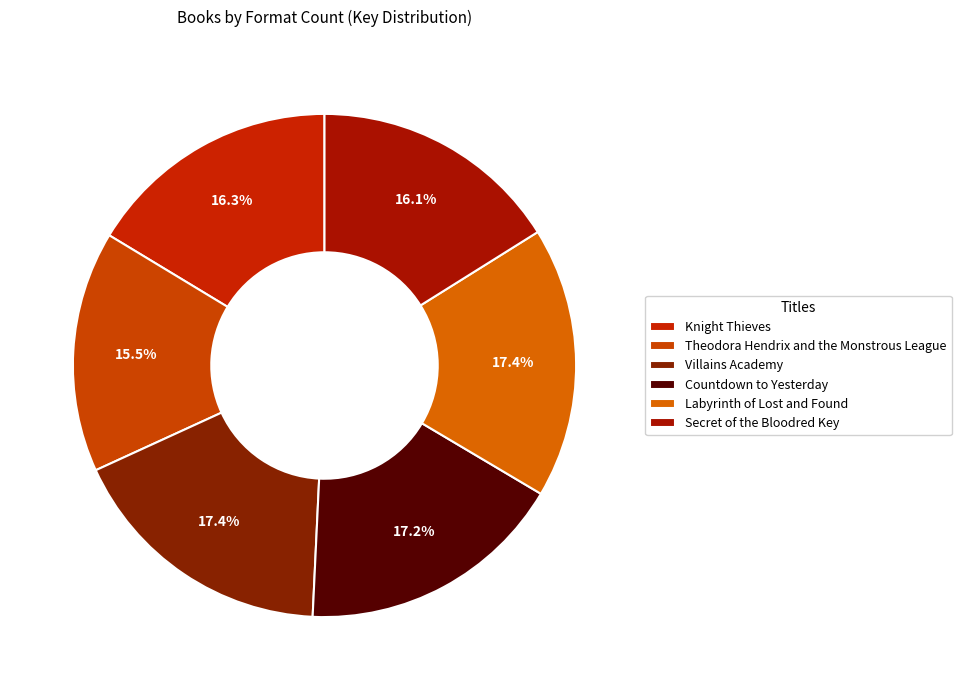

What percentage is NOT represented by Villains Academy?

82.6%